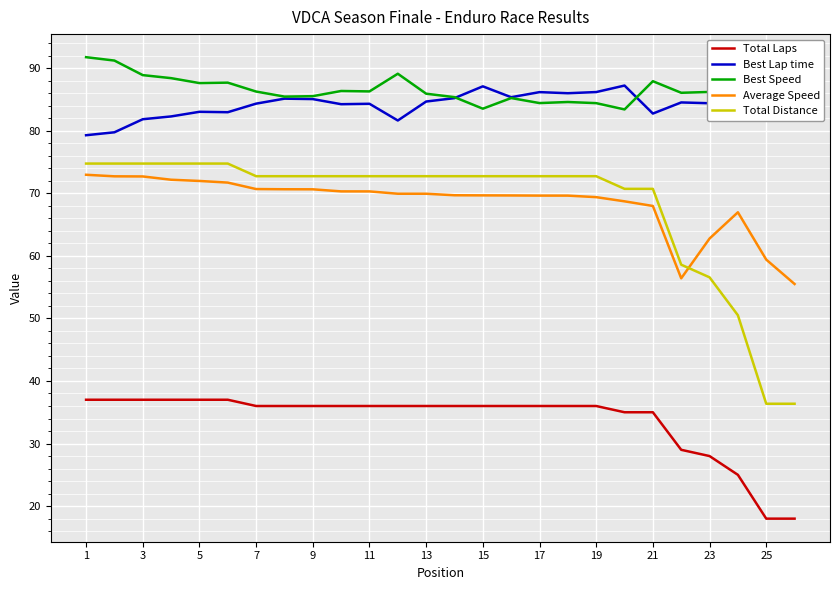

True or false: Best Lap time and Best Speed intersect in this chart.

True